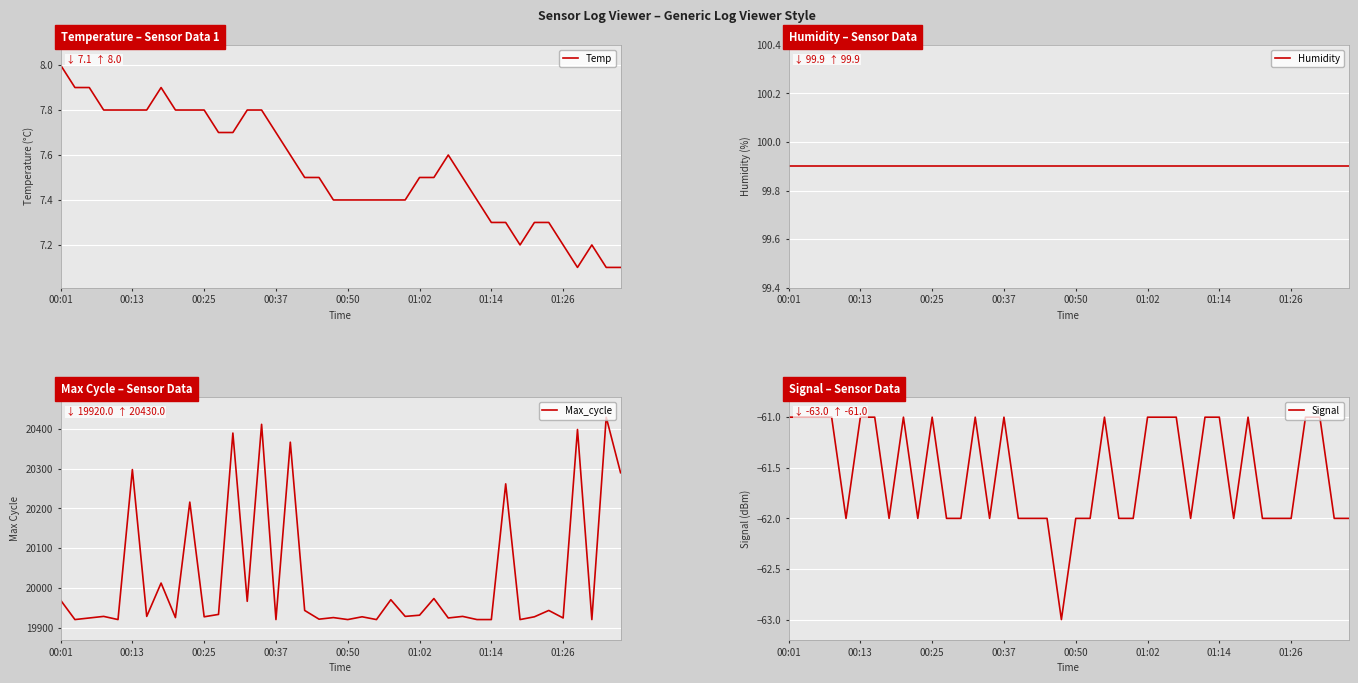

Is this an area chart (filled region under the line)?

No